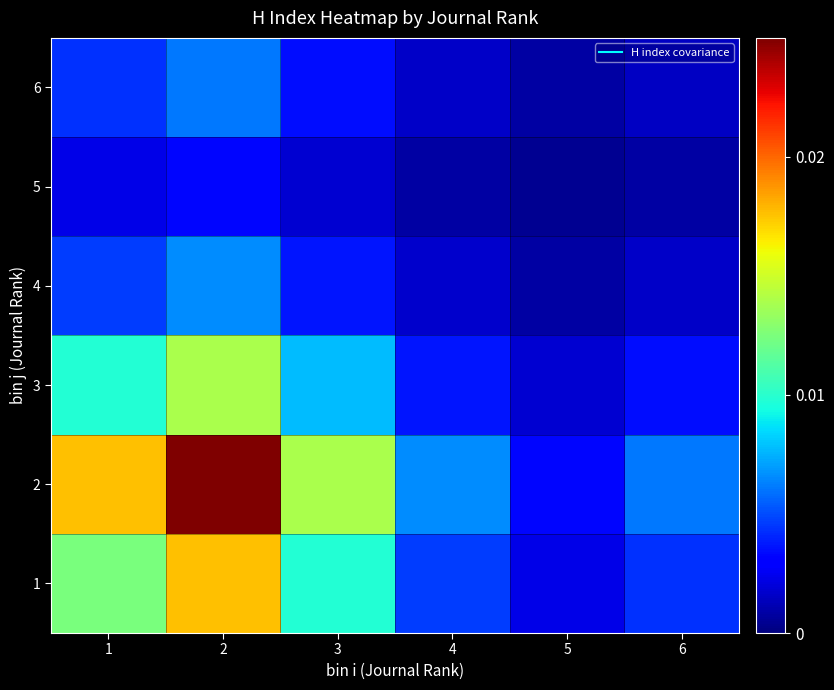

Between 3 and 4, which is larger?

3